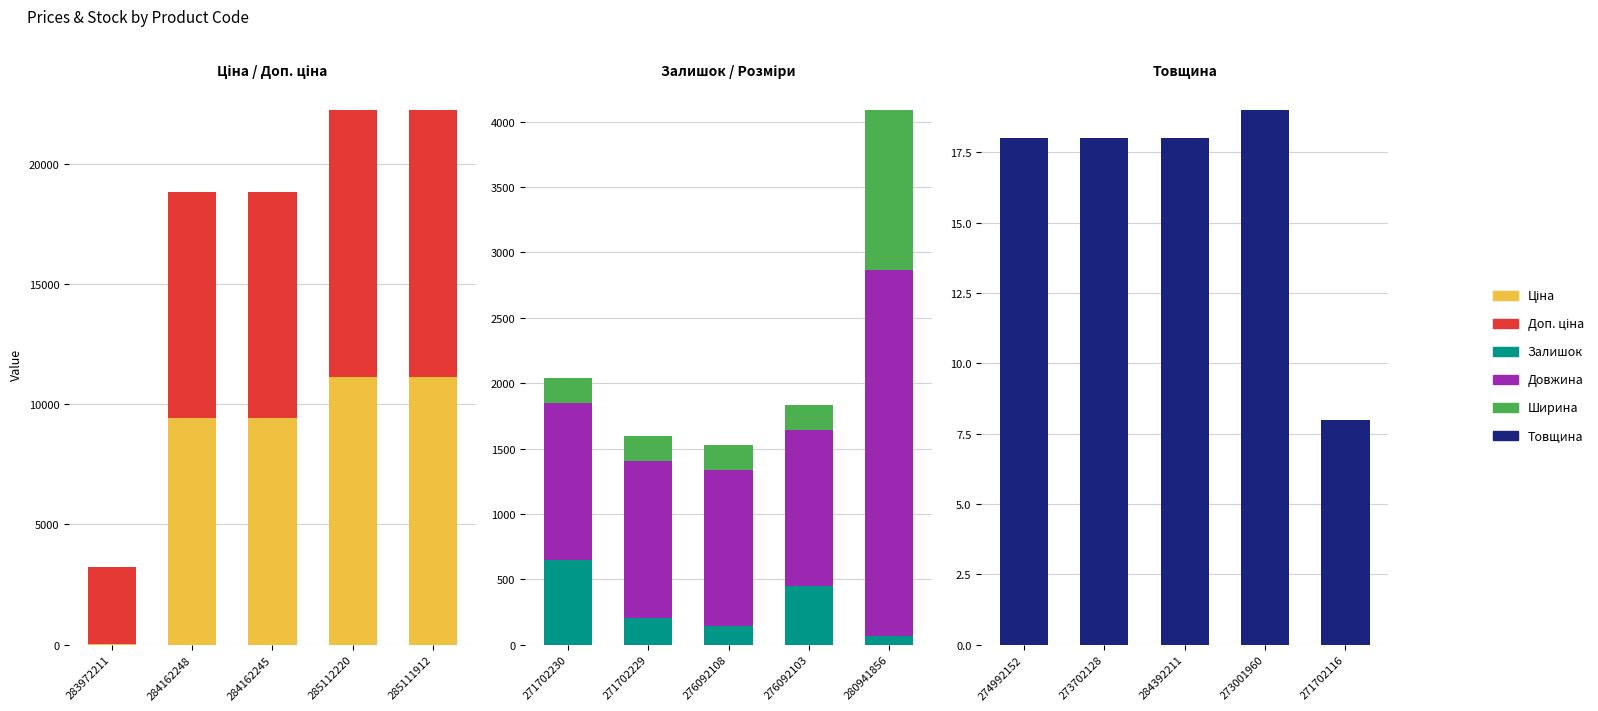

Reading right to left, what are all the values shown in this chart?

Ціна: 11113.6	11113.6	9416.9	9416.9	32.0
Доп. ціна: 11113.6	11113.6	9416.9	9416.9	3205.0
Залишок: 69.0	446.0	144.0	202.0	649.0
Довжина: 2800.0	1195.0	1195.0	1200.0	1200.0
Ширина: 1220.0	189.0	189.0	191.0	191.0
Товщина: 8.0	19.0	18.0	18.0	18.0